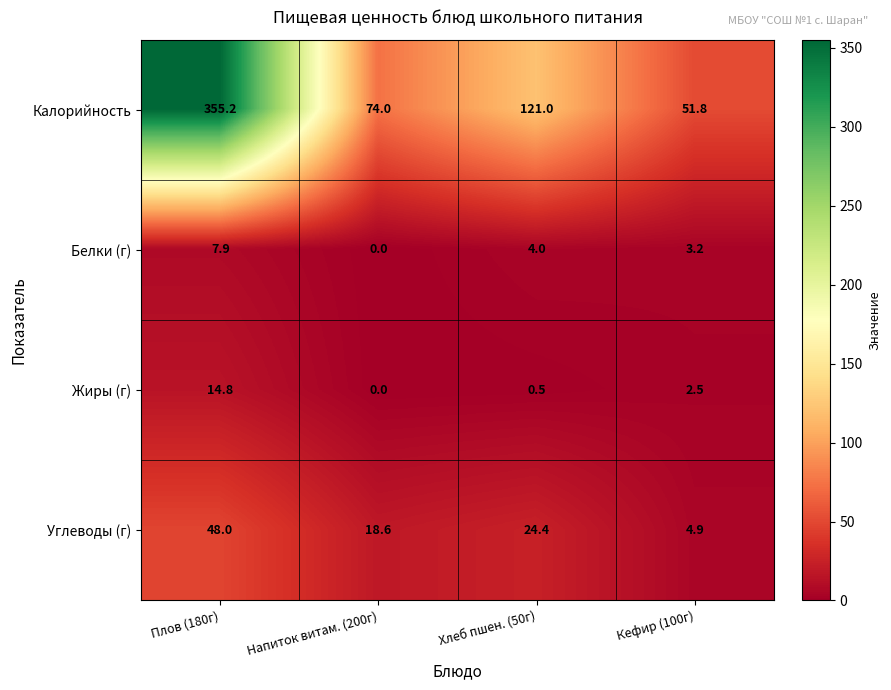

Between Напиток витам. (200г) and Кефир (100г), which series saw the biggest shift?

Калорийность